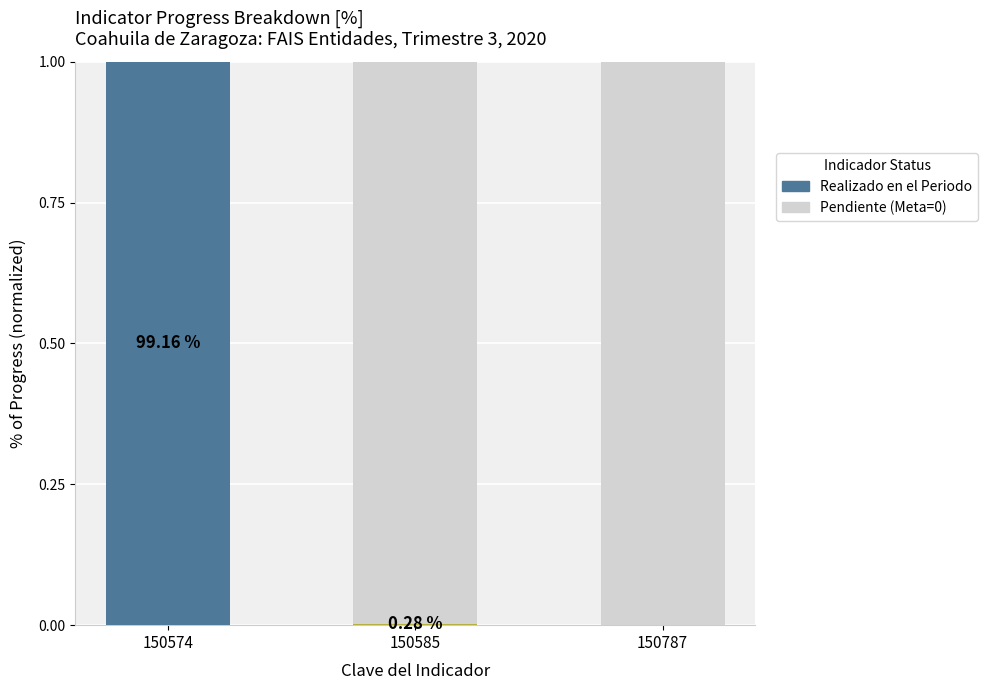

What is the total value across all series at 150787?

1.0